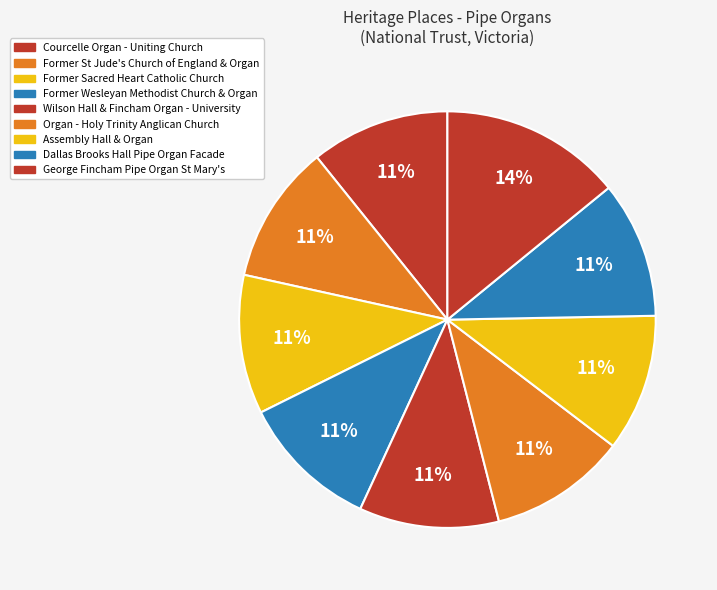

Count the number of slices in the pie.

9